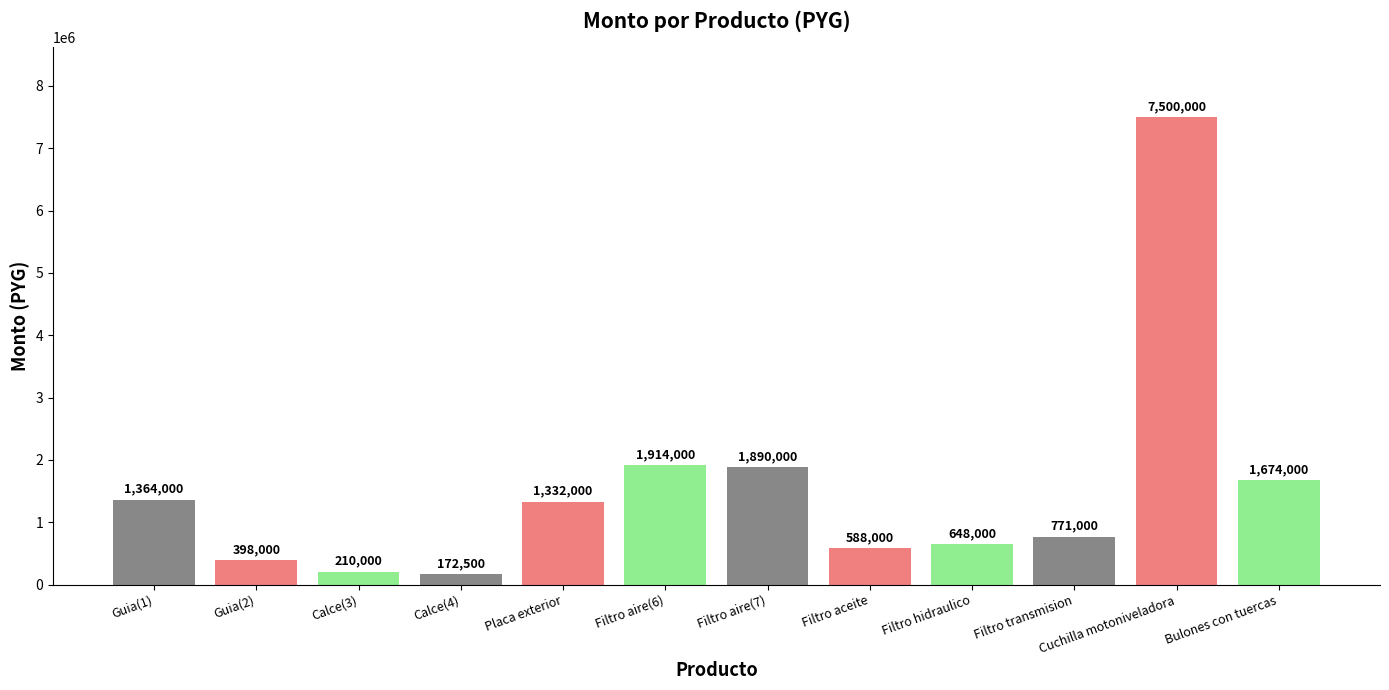

Which label corresponds to the smallest value in the chart?

Calce(4)